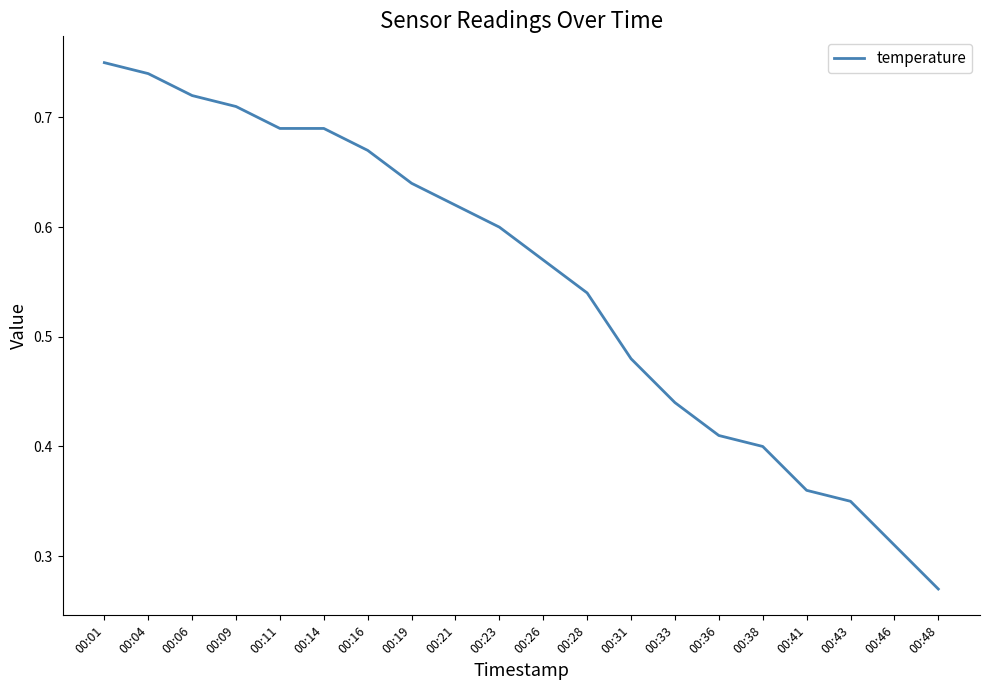

Which has a higher value, 00:43 or 00:04?

00:04